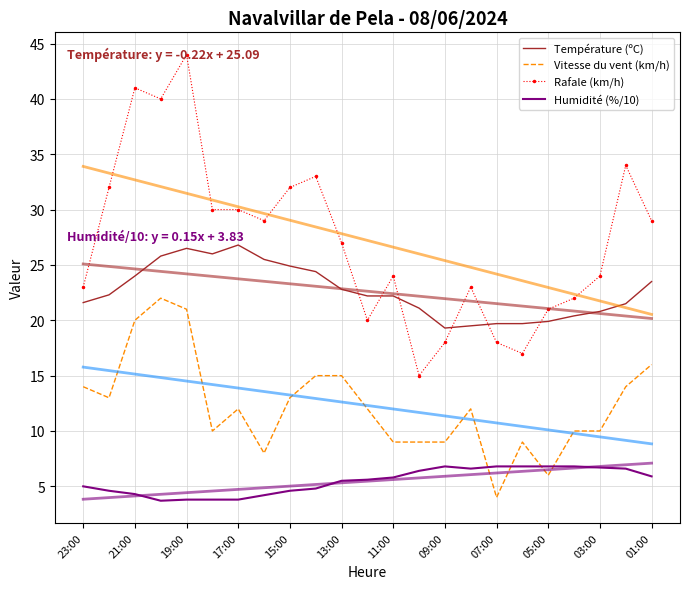

True or false: Température (ºC) and Humidité (%/10) cross at least once.

False